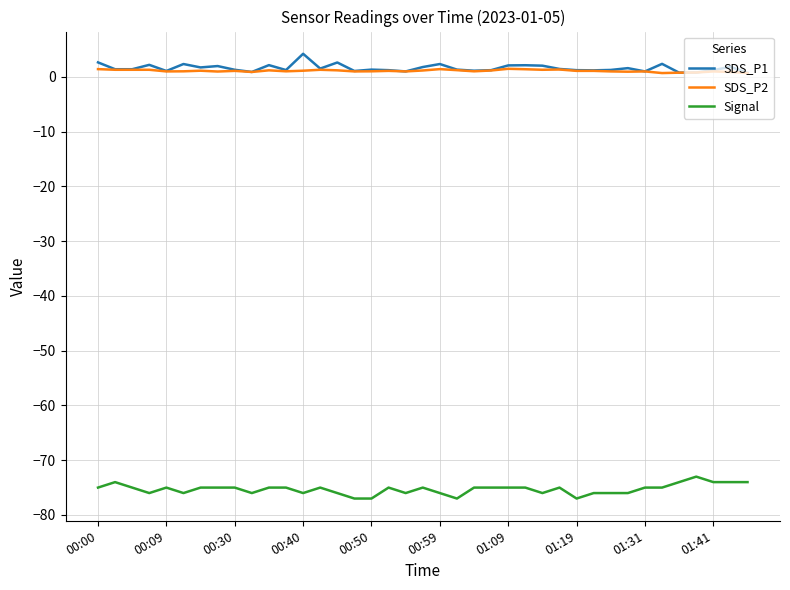

True or false: SDS_P2 and Signal intersect in this chart.

False